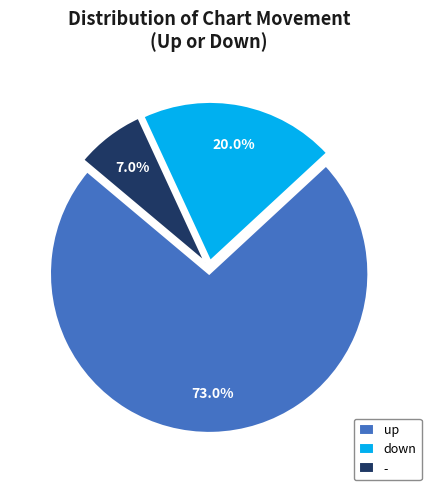

Which has a higher value, down or up?

up